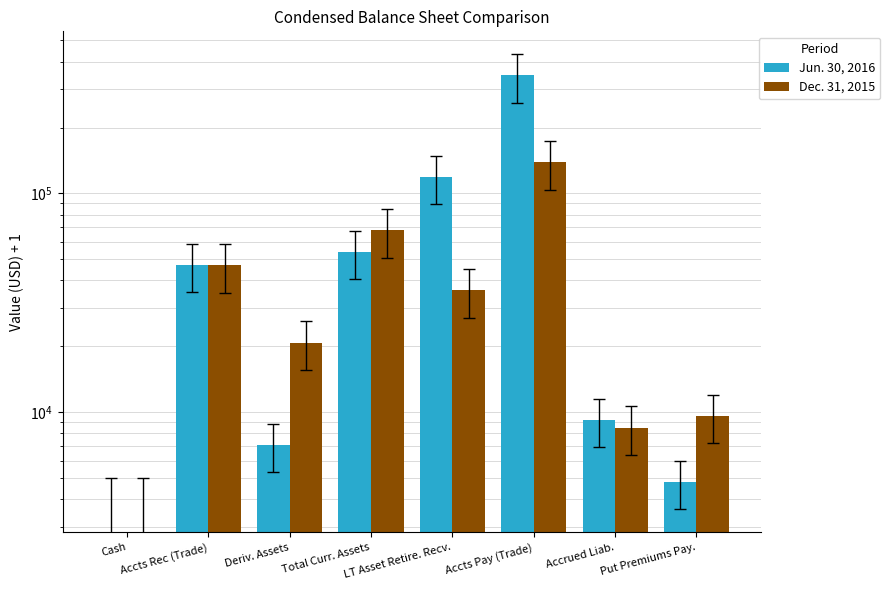

What is the label of the 5th bar from the right?

Total Curr. Assets